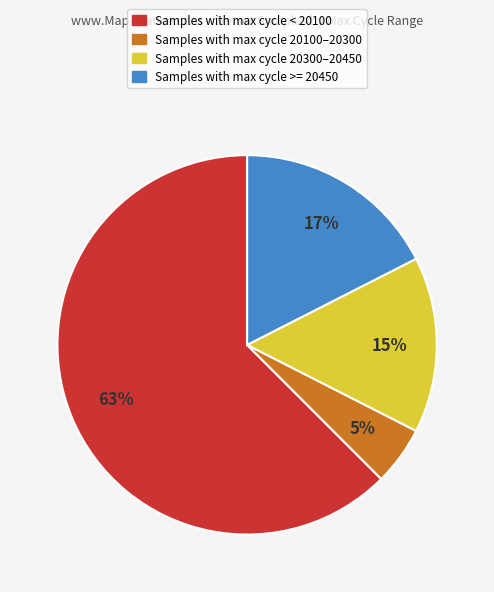

To the nearest percent, what is the average slice percentage?

25%